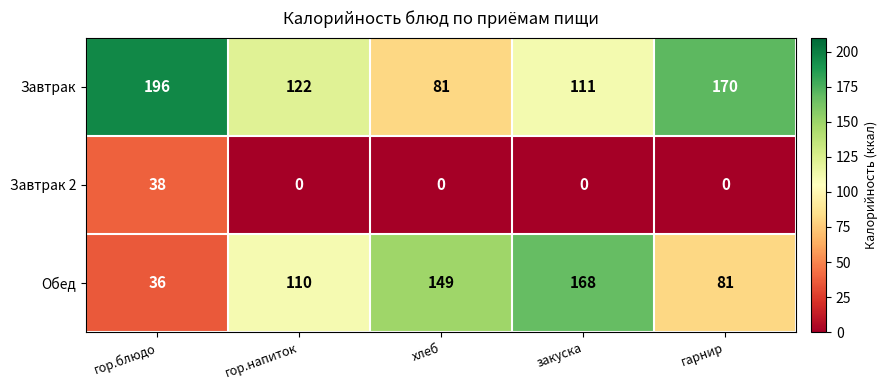

How many Обед values are between 81 and 149?

3